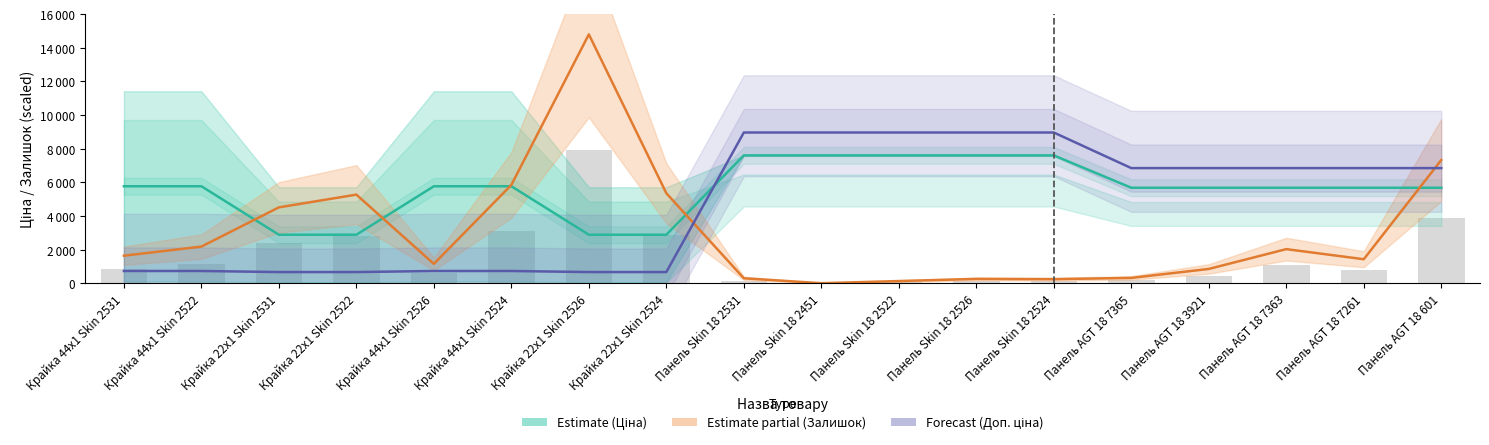

Between Крайка 44x1 Skin 2522 and Панель AGT 18 7363, which is larger?

Крайка 44x1 Skin 2522